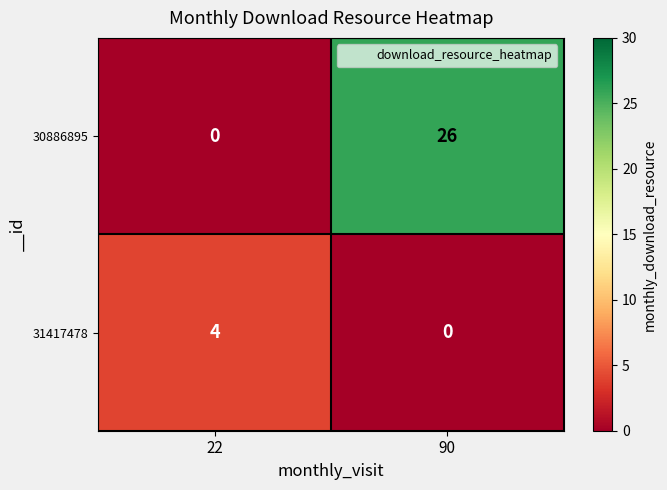

At how many categories does at least one series exceed 25?

1